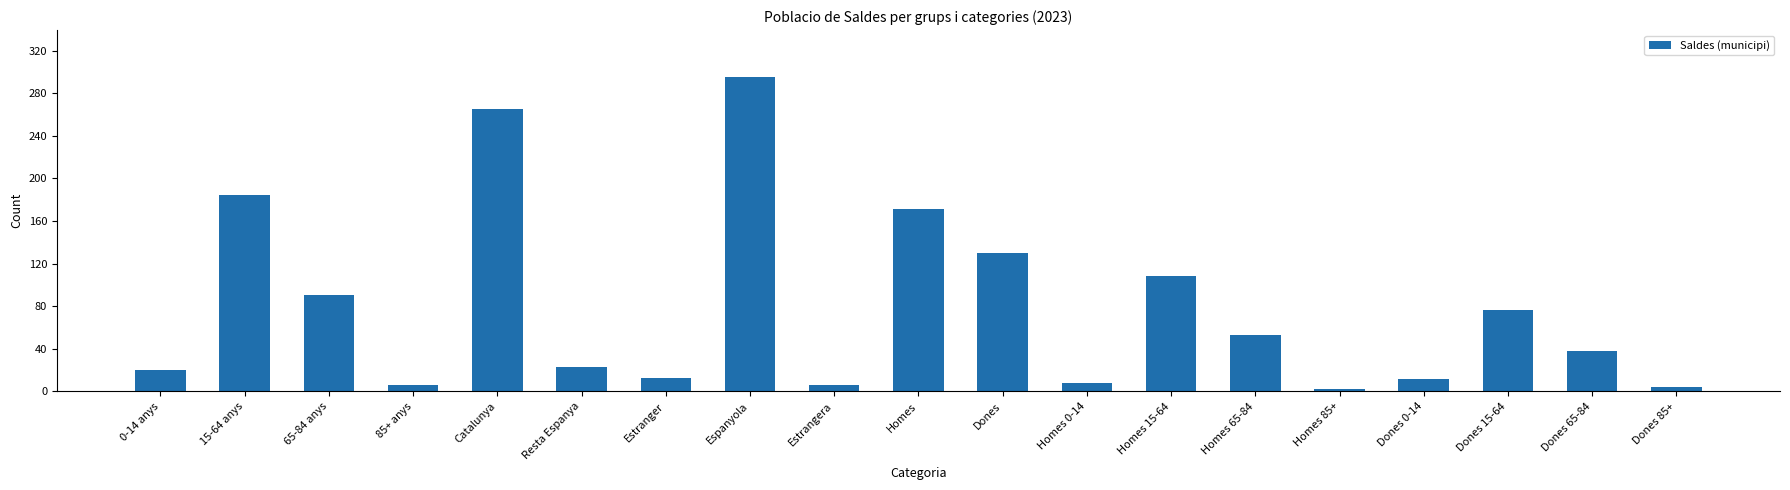

What is the ratio of the value at 85+ anys to the value at Dones 85+?

1.5